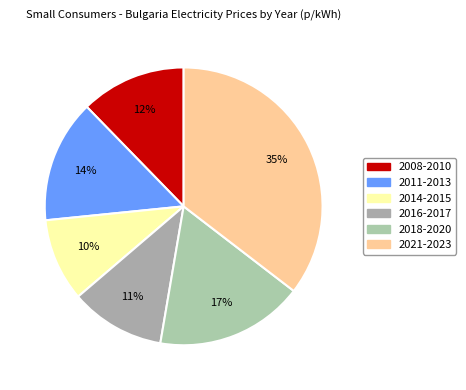

How many slices are in this pie chart?

6